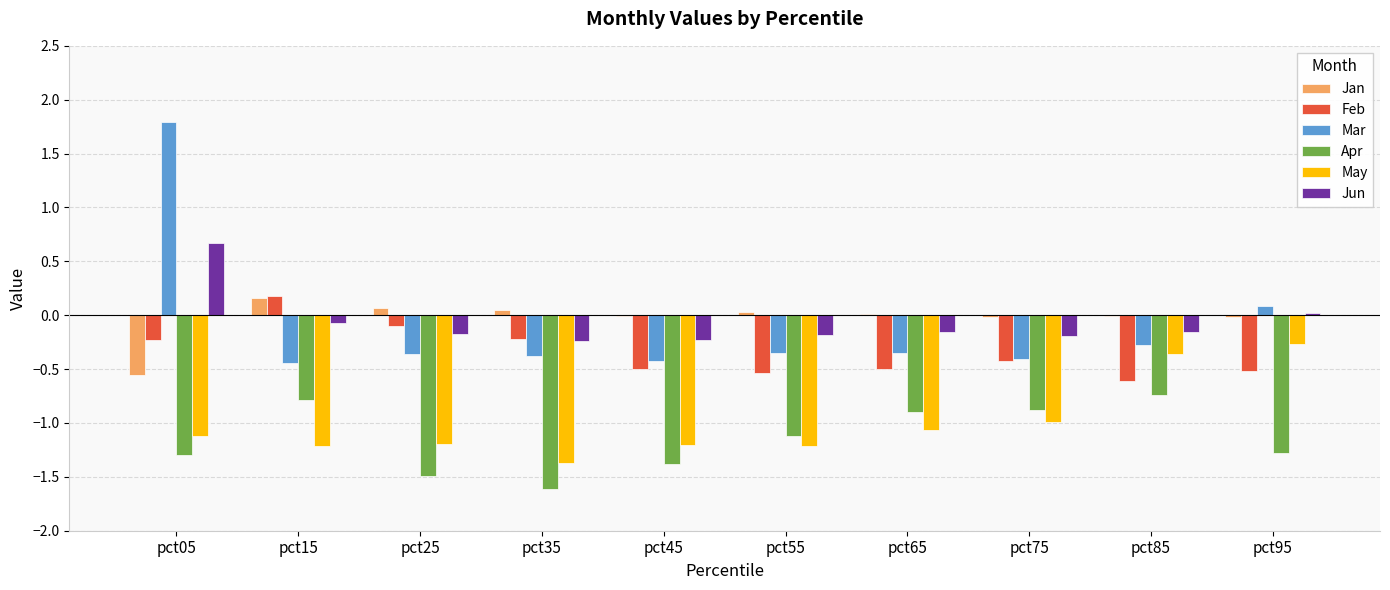

Between pct15 and pct95, which series saw the biggest shift?

May